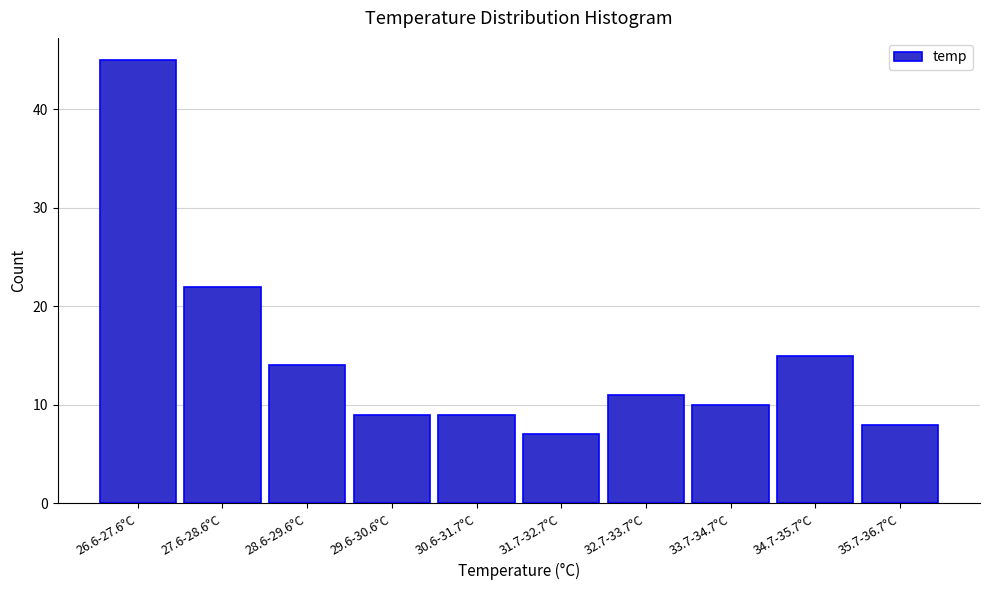

Reading left to right, list all the values displayed in this chart.

26.6-27.6°C=45	27.6-28.6°C=22	28.6-29.6°C=14	29.6-30.6°C=9	30.6-31.7°C=9	31.7-32.7°C=7	32.7-33.7°C=11	33.7-34.7°C=10	34.7-35.7°C=15	35.7-36.7°C=8